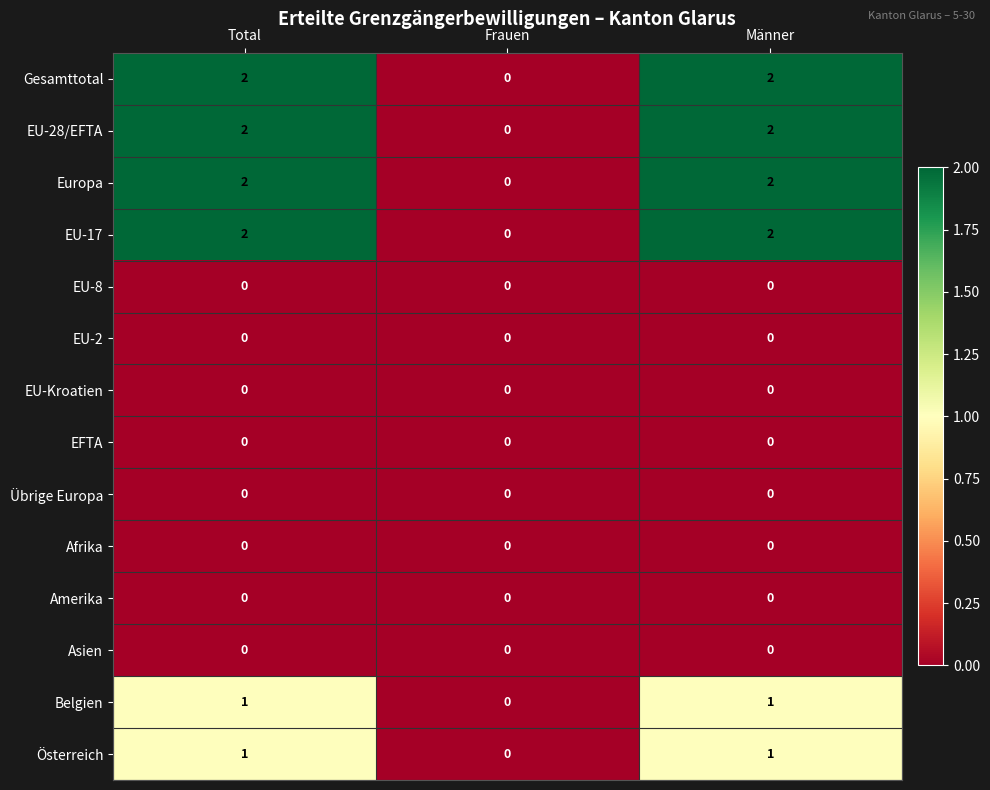

Is the value of Europa at Männer greater than the value of Österreich at Frauen?

Yes